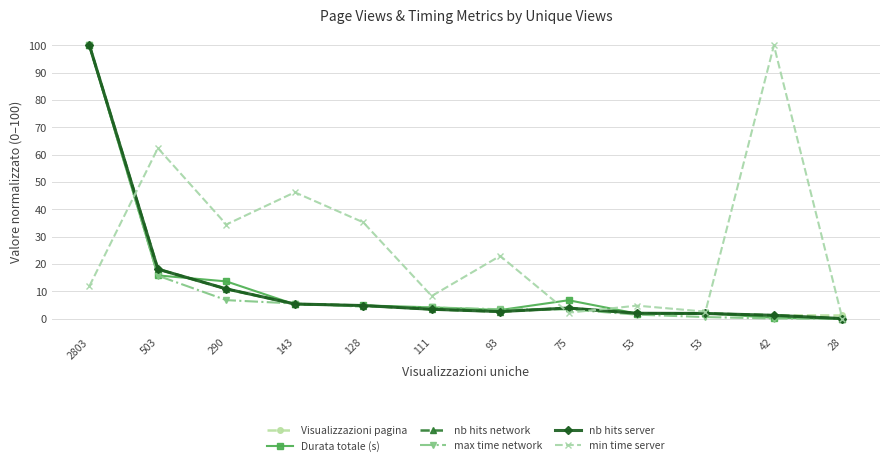

Does the chart have visible grid lines?

Yes